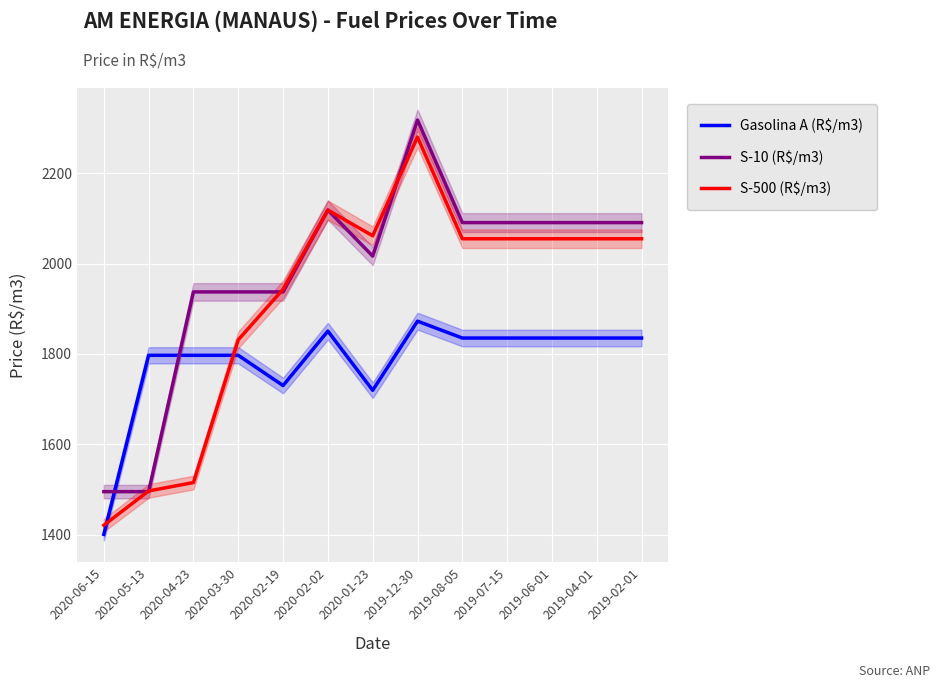

True or false: Gasolina A (R$/m3) has more than 1 interior local peaks.

True